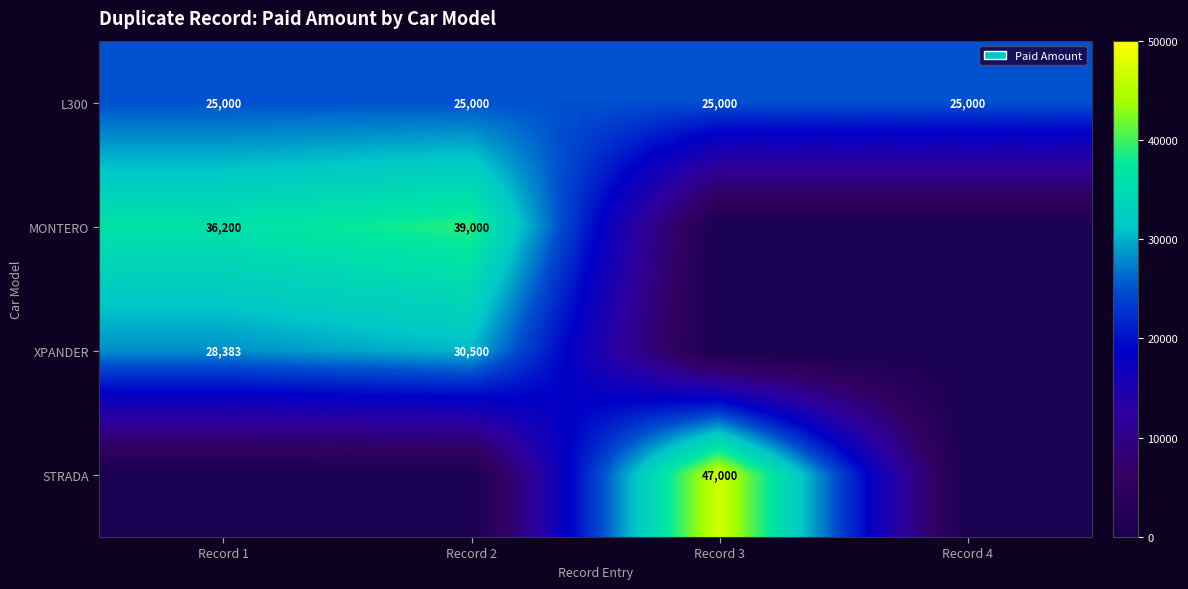

Is the value of MONTERO at Record 2 greater than the value of L300 at Record 3?

Yes